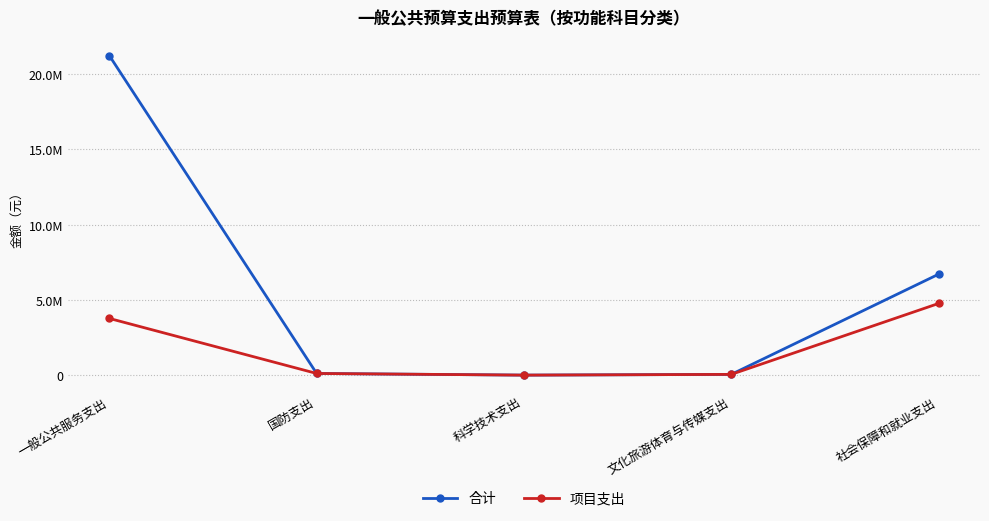

Is this an area chart (filled region under the line)?

No